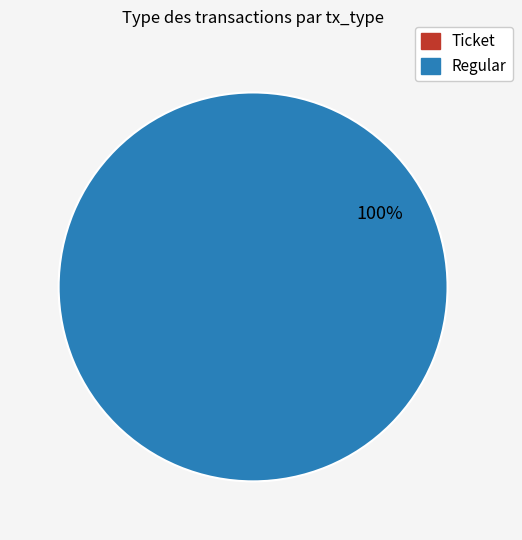

To the nearest percent, what portion does Regular represent?

100%